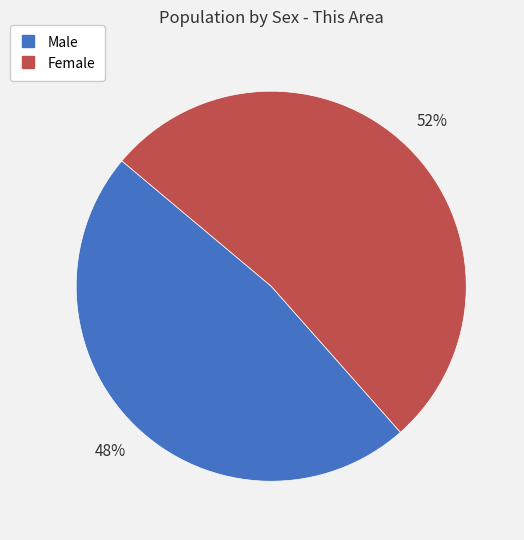

Which slice is the smallest?

Male